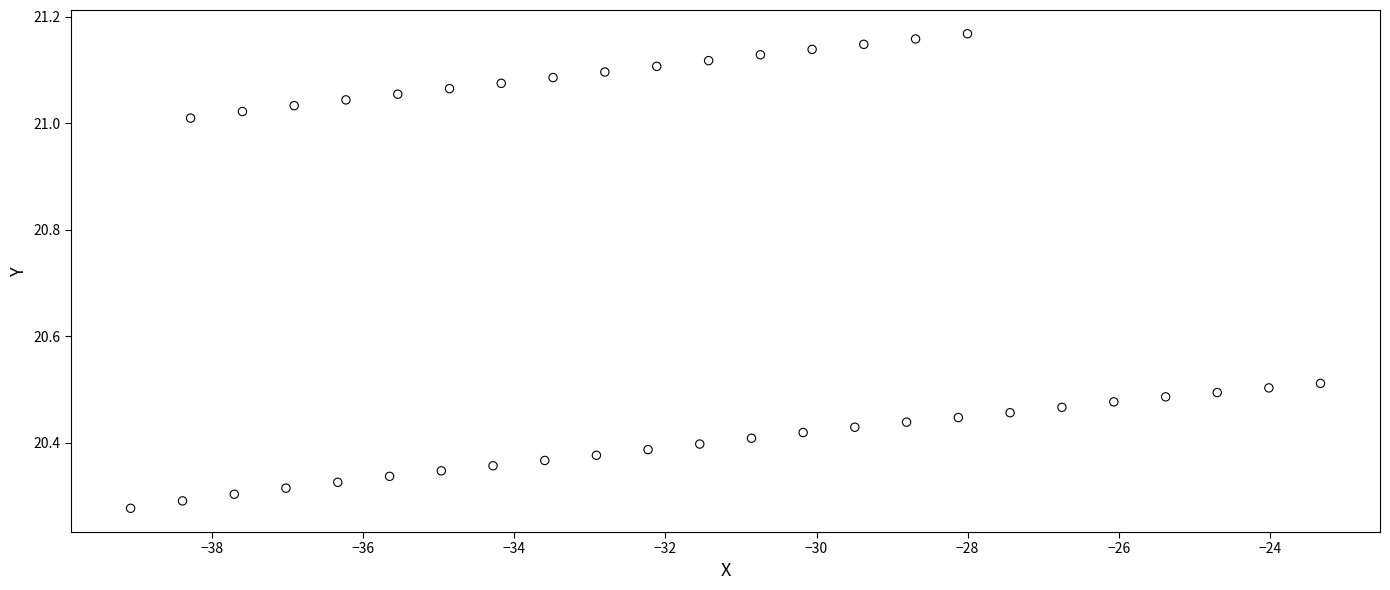

What is the range of Y values (max minus min)?

0.9